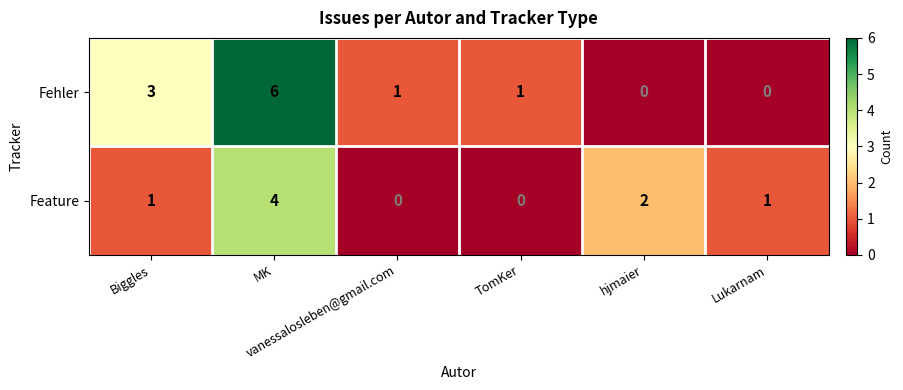

Which series changed the most between Biggles and hjmaier?

Fehler